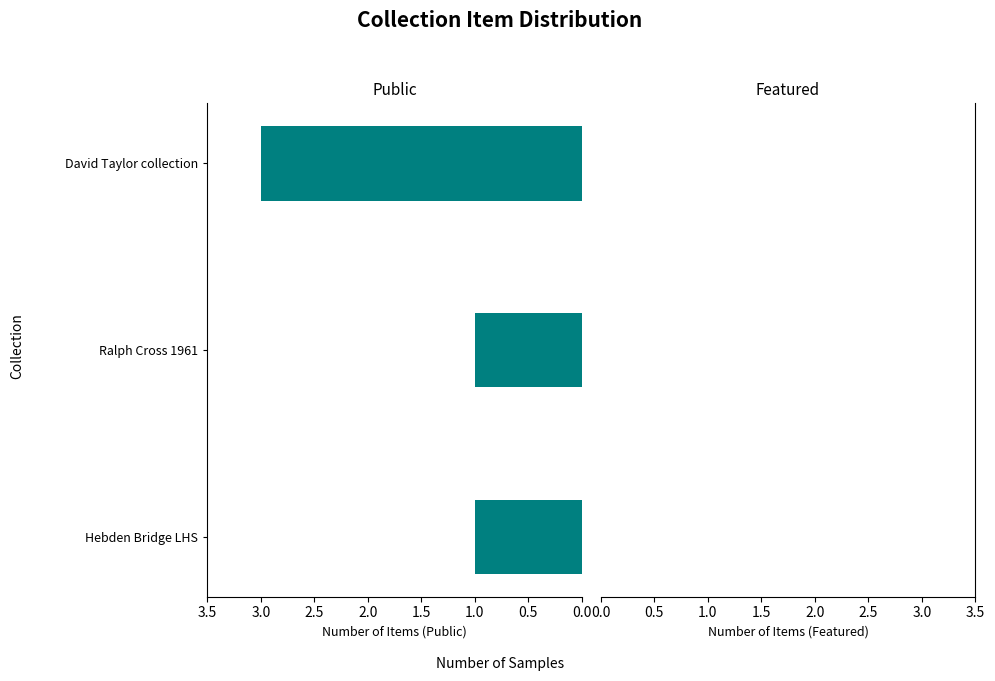

What is the change in value from Hebden Bridge LHS to David Taylor collection?

+2